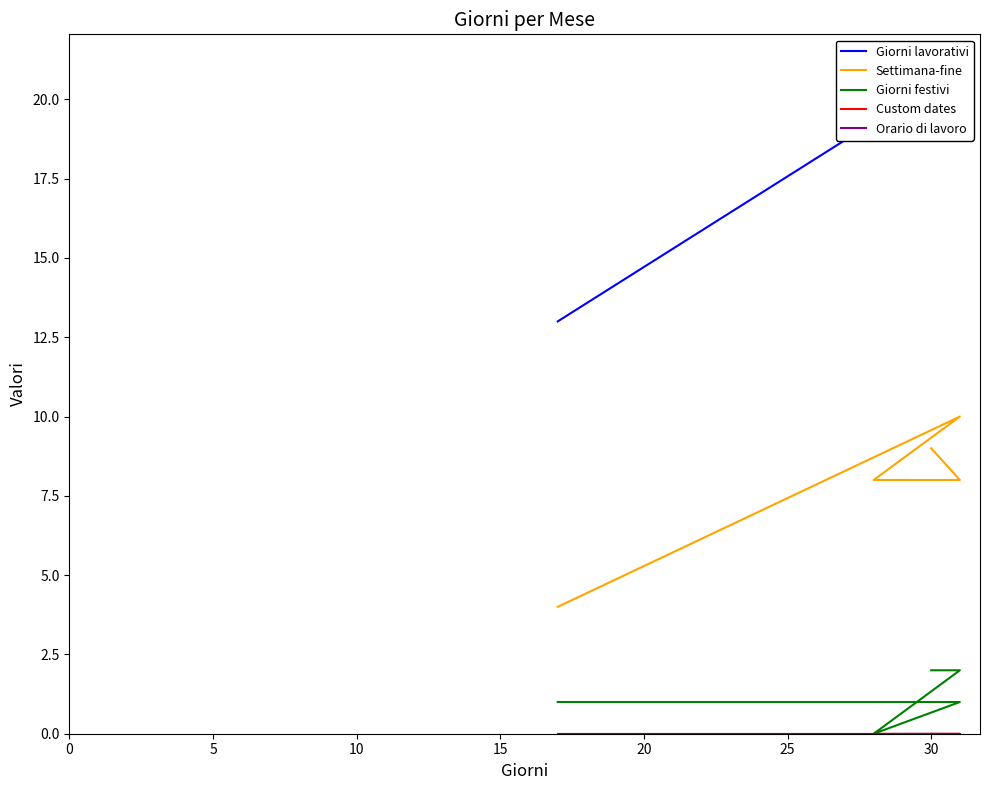

True or false: Custom dates and Settimana-fine cross at least once.

False